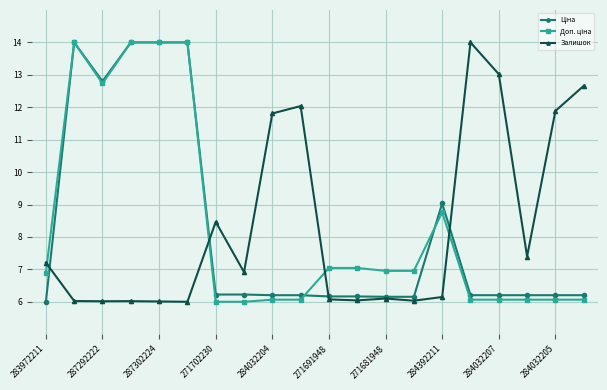

At how many categories does at least one series exceed 10?

11